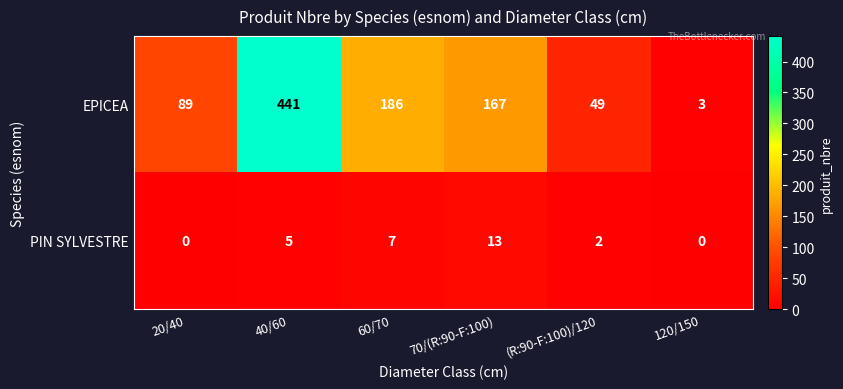

Reading left to right, extract all data points from this chart.

EPICEA: 20/40=89	40/60=441	60/70=186	70/(R:90-F:100)=167	(R:90-F:100)/120=49	120/150=3
PIN SYLVESTRE: 20/40=0	40/60=5	60/70=7	70/(R:90-F:100)=13	(R:90-F:100)/120=2	120/150=0